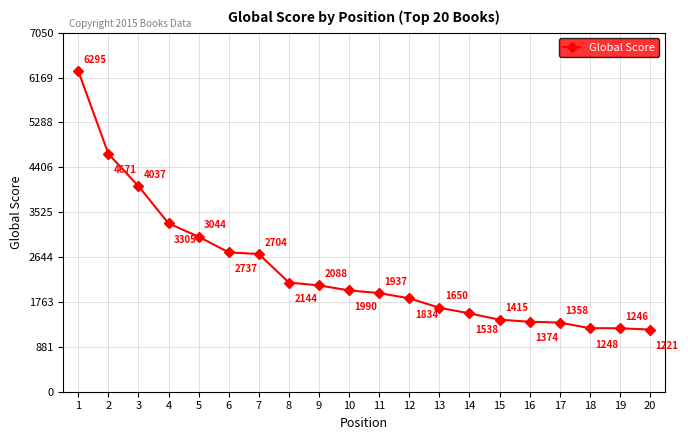

True or false: the data has more than 1 interior local peaks.

False